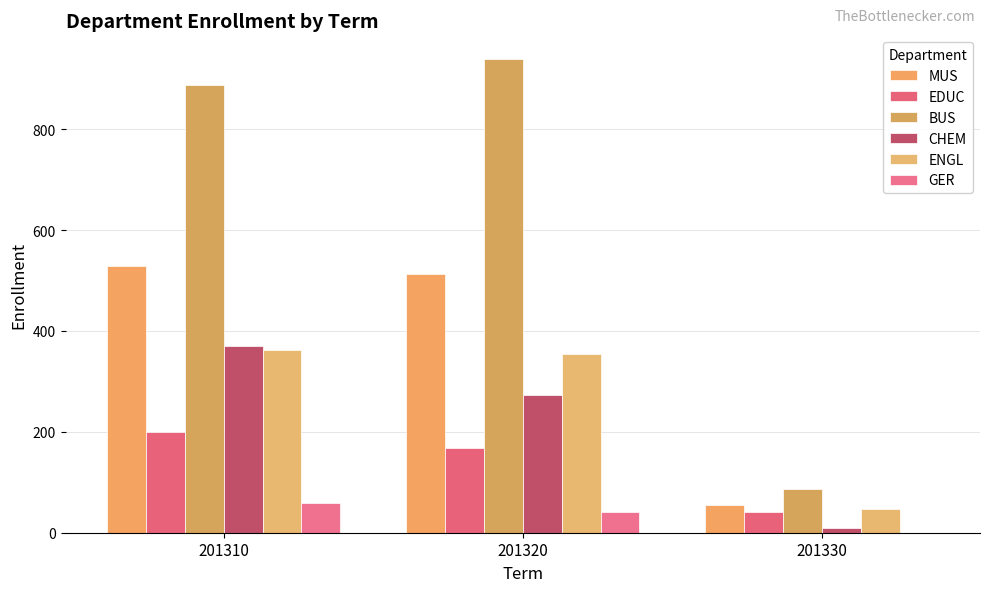

Rank the series at 201330 from lowest to highest value.

GER, CHEM, EDUC, ENGL, MUS, BUS